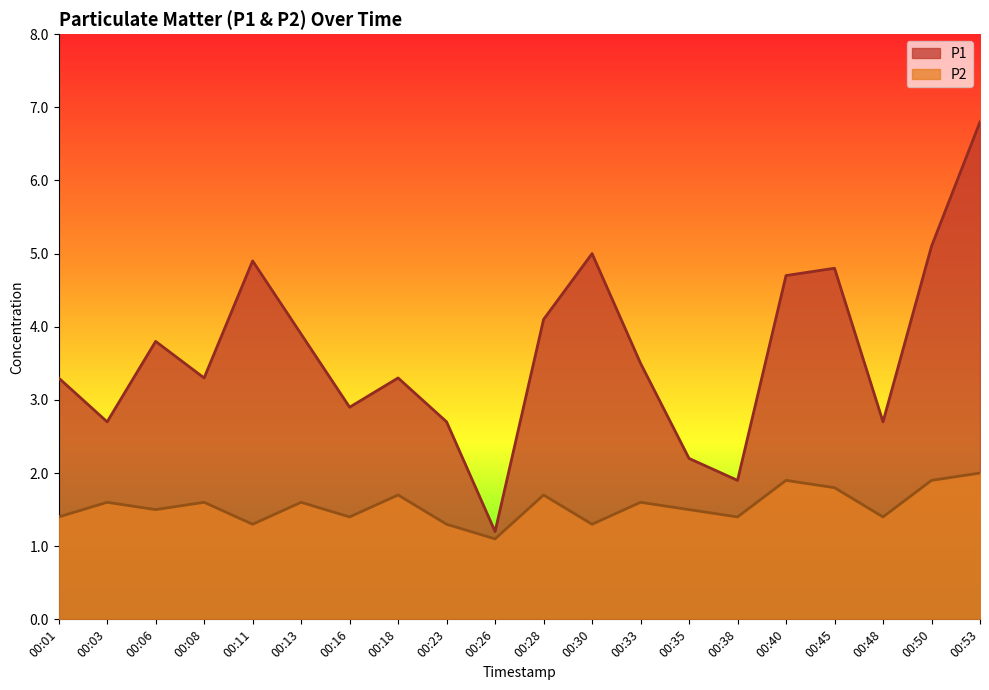

True or false: P1 and P2 cross at least once.

False